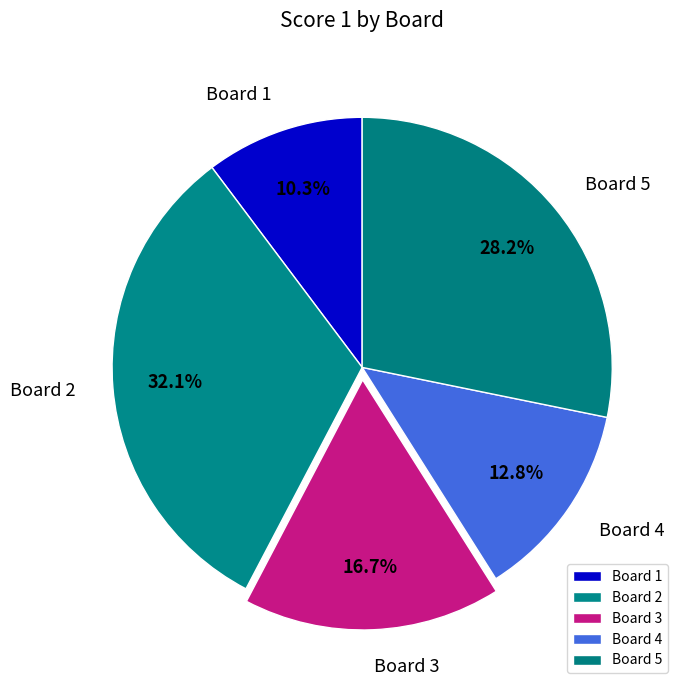

Rank the categories by value from highest to lowest.

Board 2, Board 5, Board 3, Board 4, Board 1